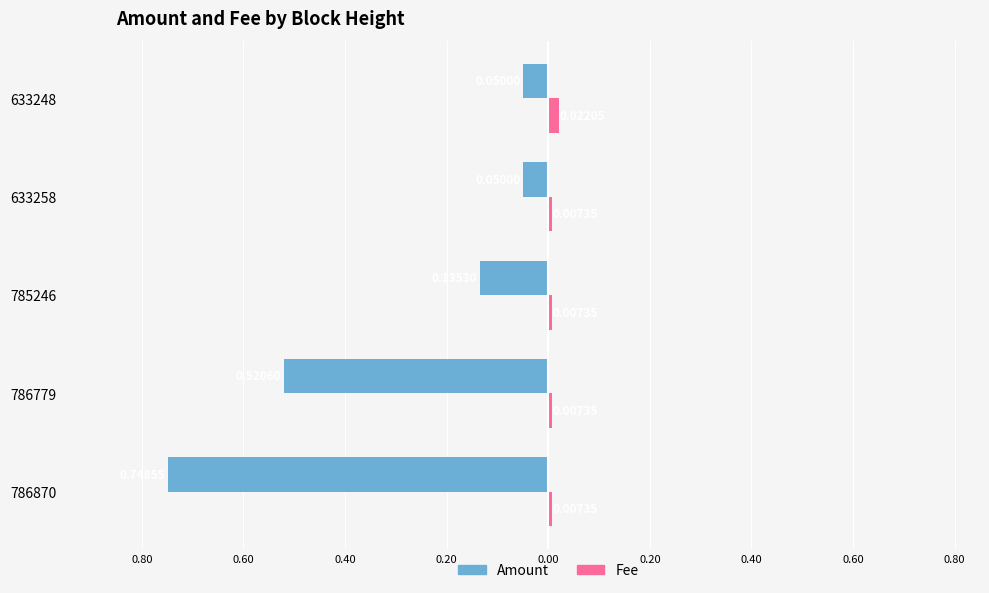

What are all the series names shown in the legend?

Amount, Fee